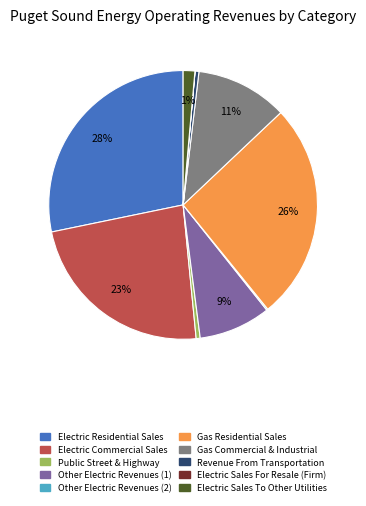

To the nearest percent, what percentage of the pie is Electric Sales To Other Utilities?

1%